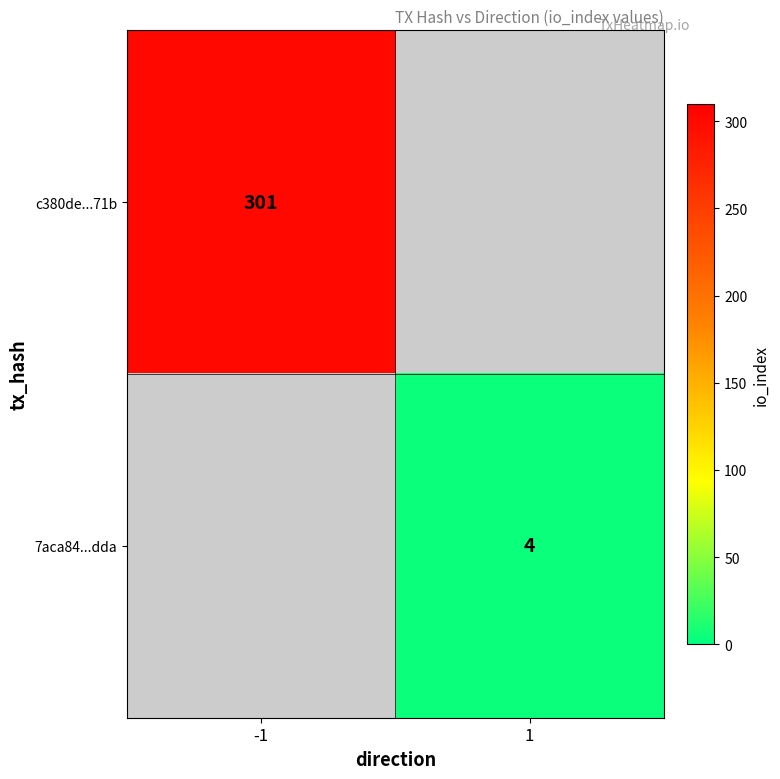

True or false: c380de...71b has a value of 301 at -1.

True